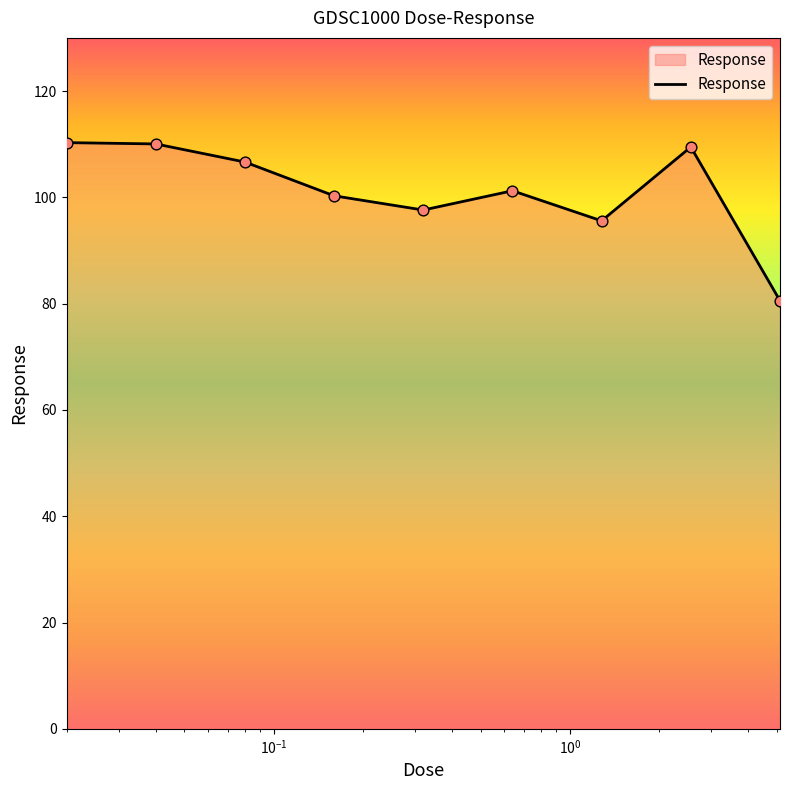

What is the greatest value displayed?

110.3